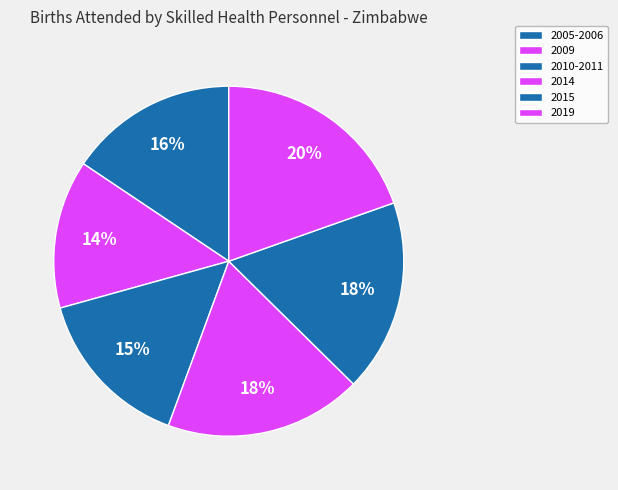

Does 2010-2011 represent more than half of the total?

No